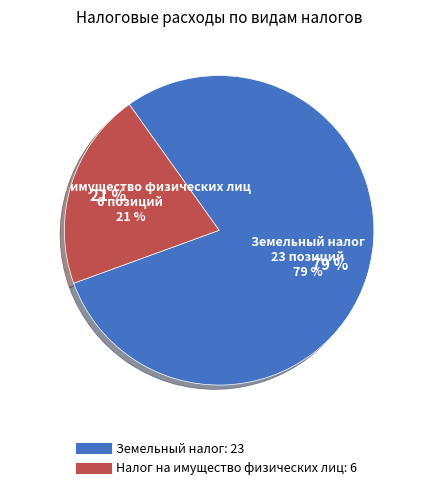

To the nearest percent, what is the difference between the largest and smallest slice percentages?

59%